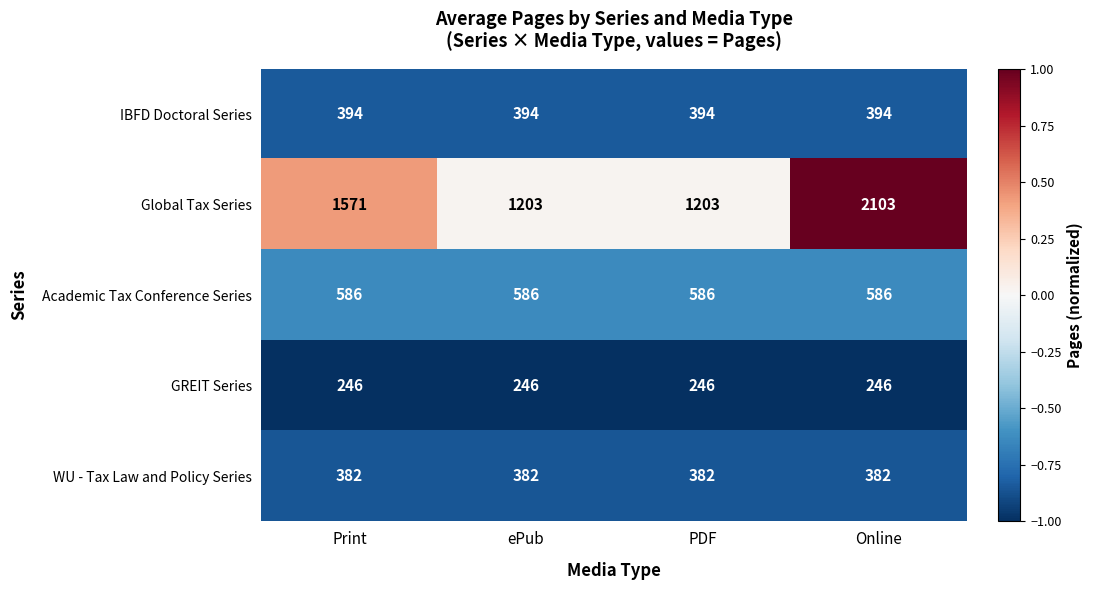

What is the maximum value shown in the chart?

2103